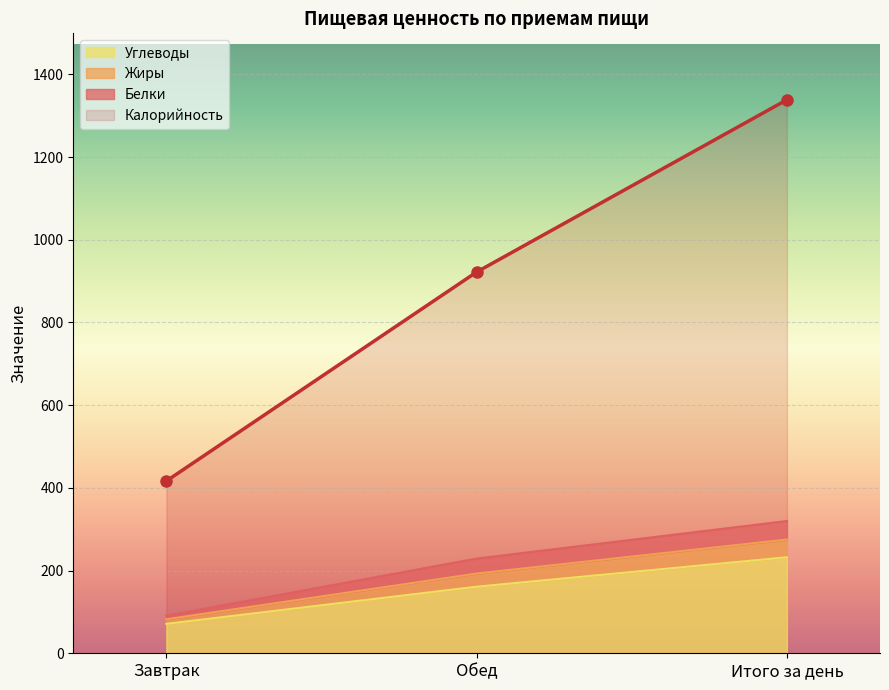

How many lines are shown in the chart?

4